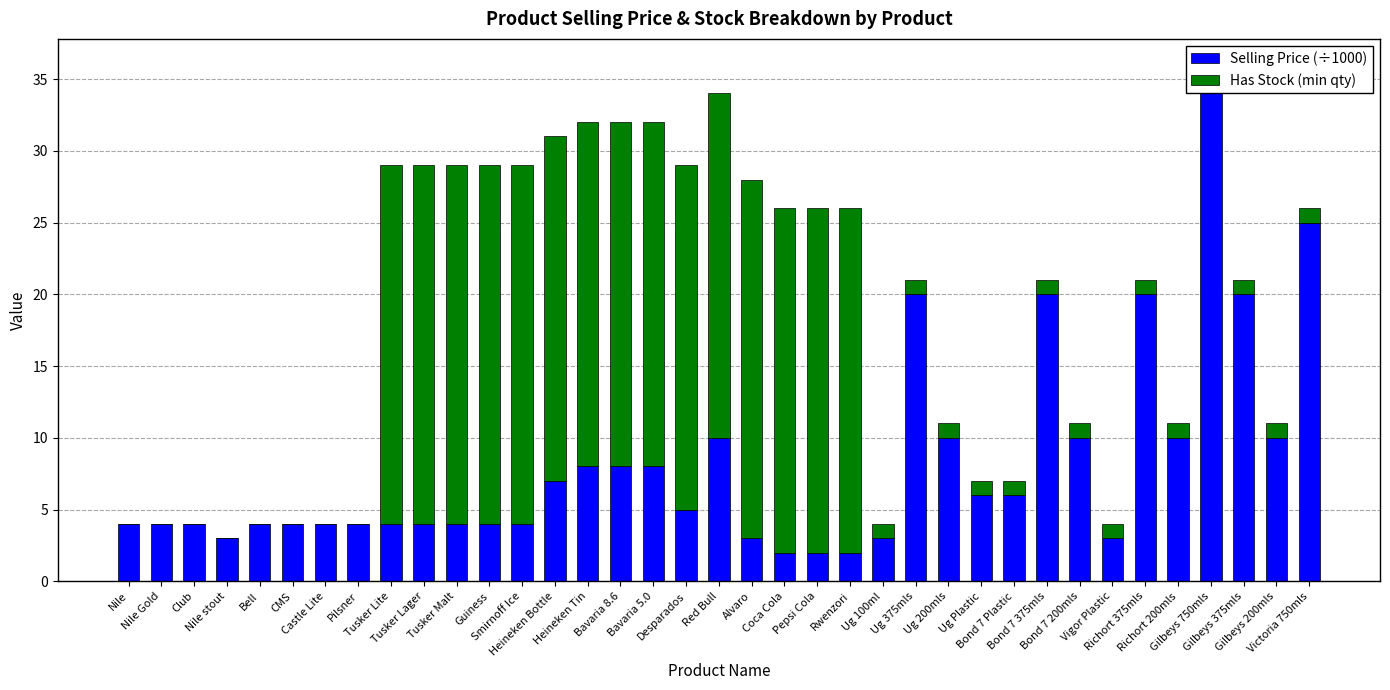

Between Red Bull and Heineken Tin, which is larger?

Red Bull